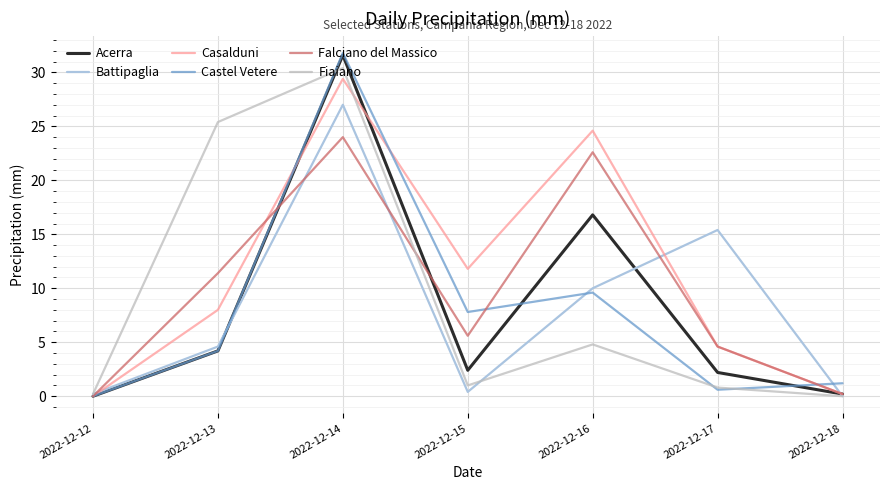

Which series ends up on top after the final intersection of Castel Vetere and Acerra?

Castel Vetere